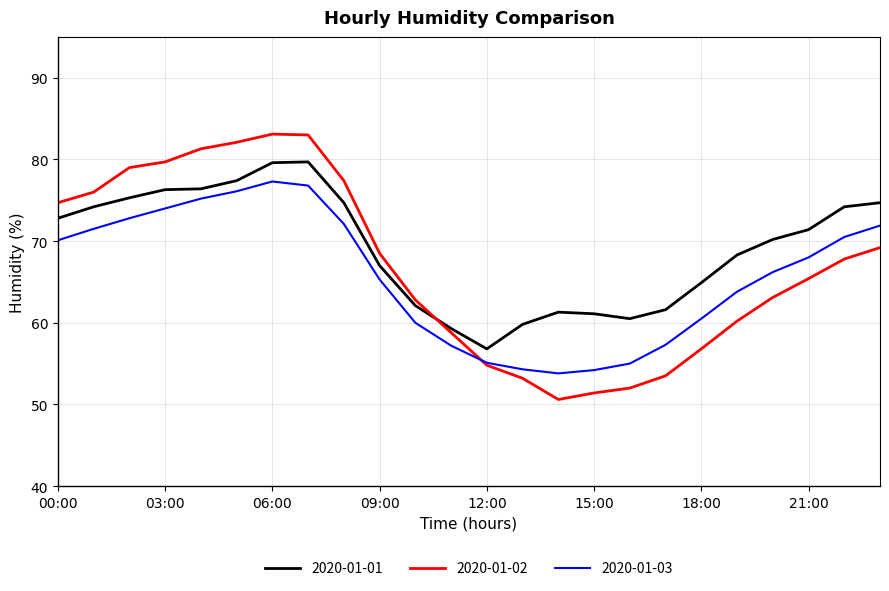

True or false: 2020-01-01 and 2020-01-03 intersect in this chart.

False